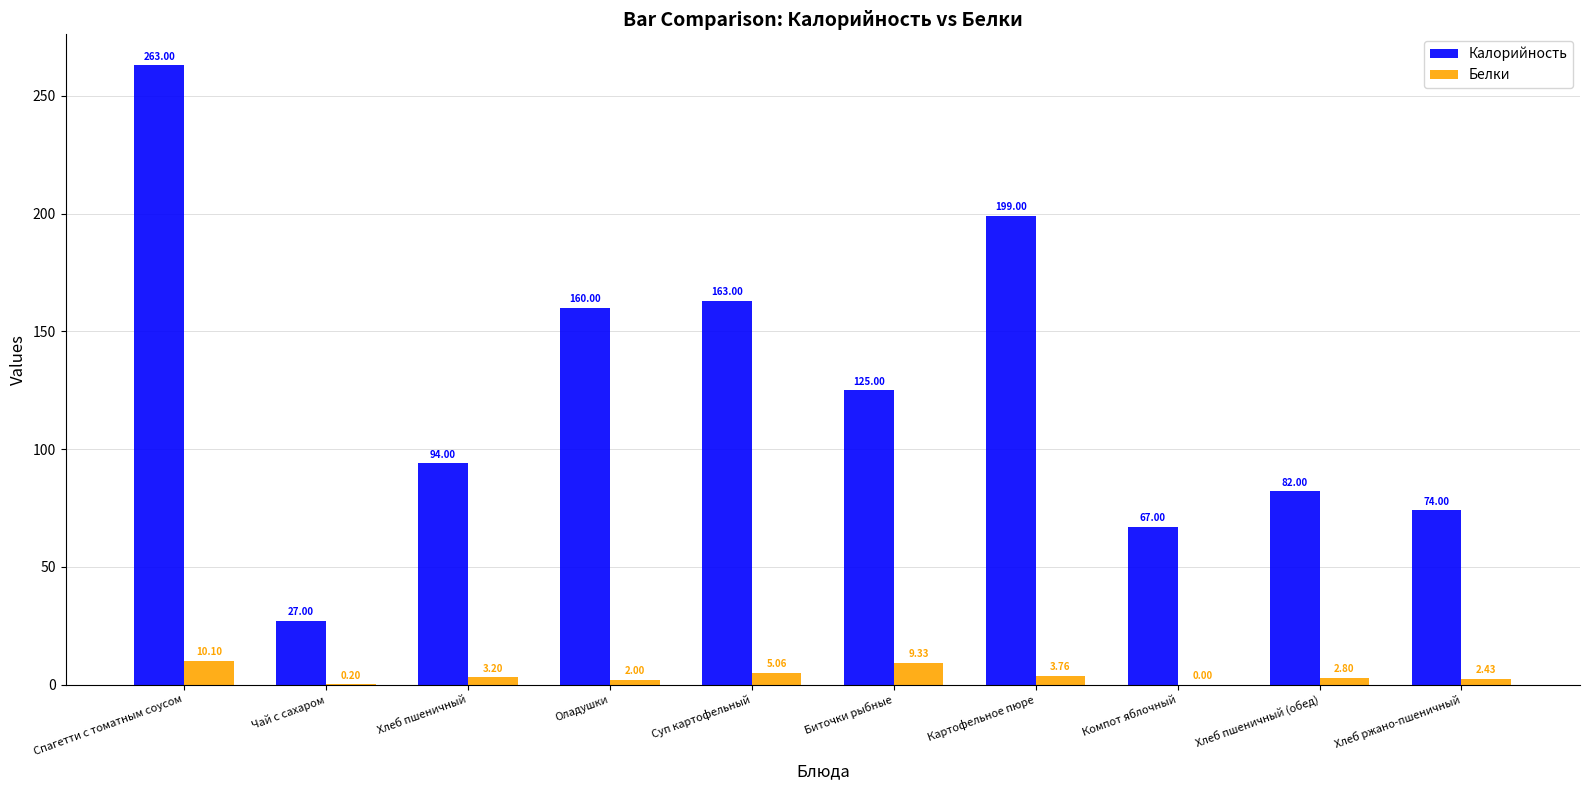

Which series changed the most between Оладушки and Хлеб пшеничный (обед)?

Калорийность